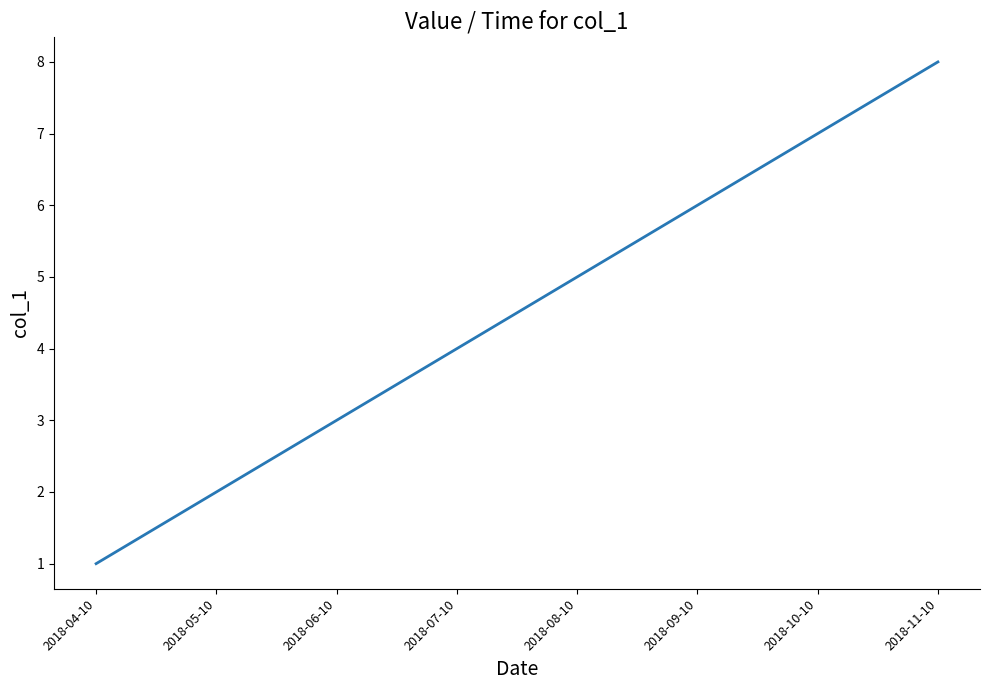

What position from the left is 2018-04-10?

1